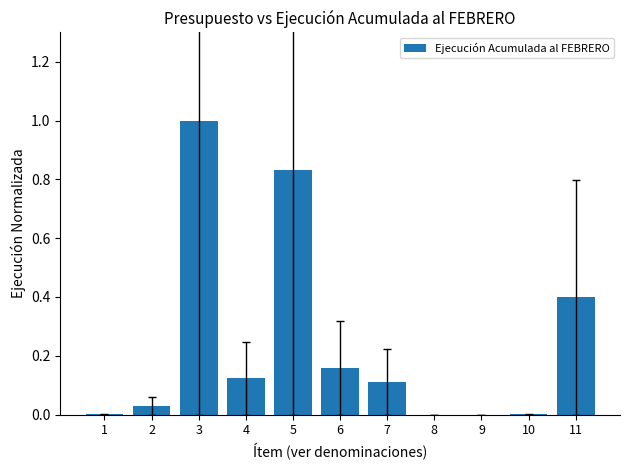

Does the chart contain stacked bars?

No